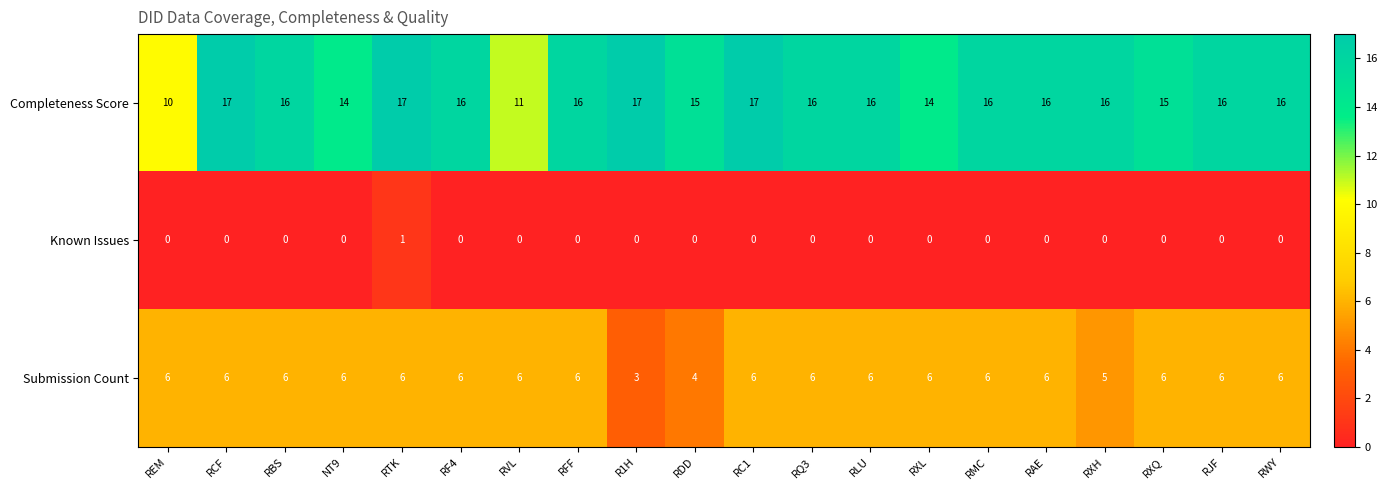

What is the difference between the maximum and minimum values in the Completeness Score series?

7